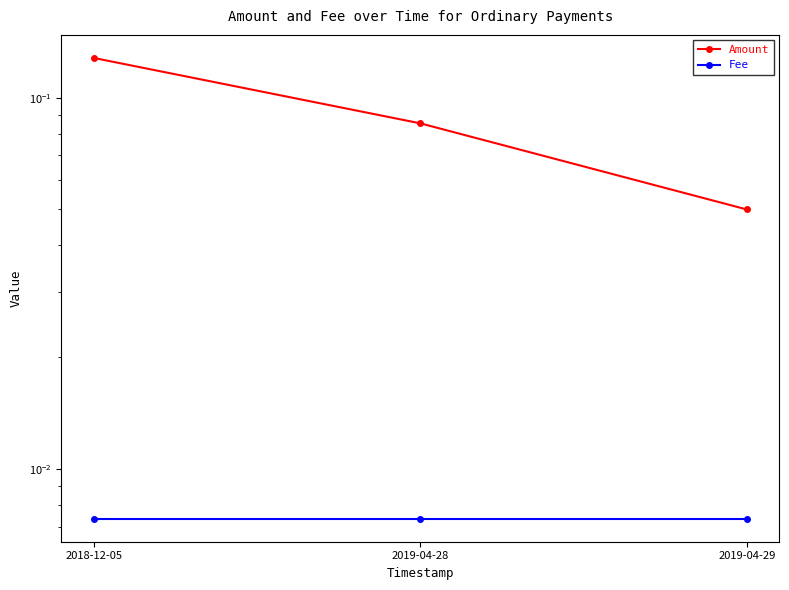

True or false: Fee has a value of 0.0 at 2019-04-29.

False